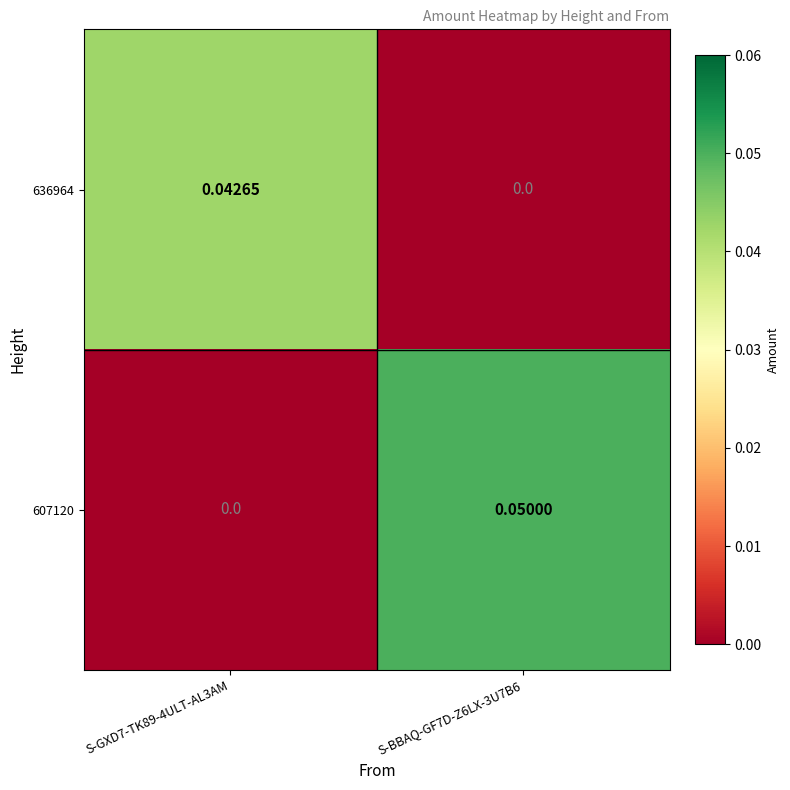

Is the value of 636964 at S-BBAQ-GF7D-Z6LX-3U7B6 greater than the value of 607120 at S-BBAQ-GF7D-Z6LX-3U7B6?

No